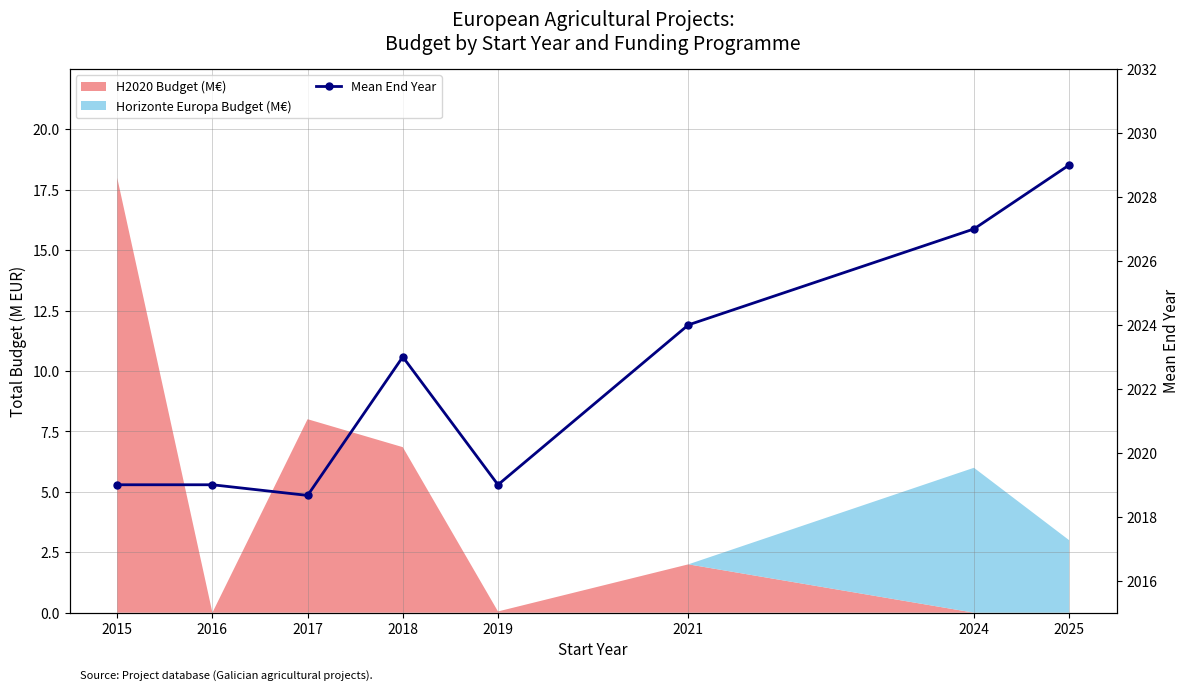

At which label is the value closest to 2023?

2018